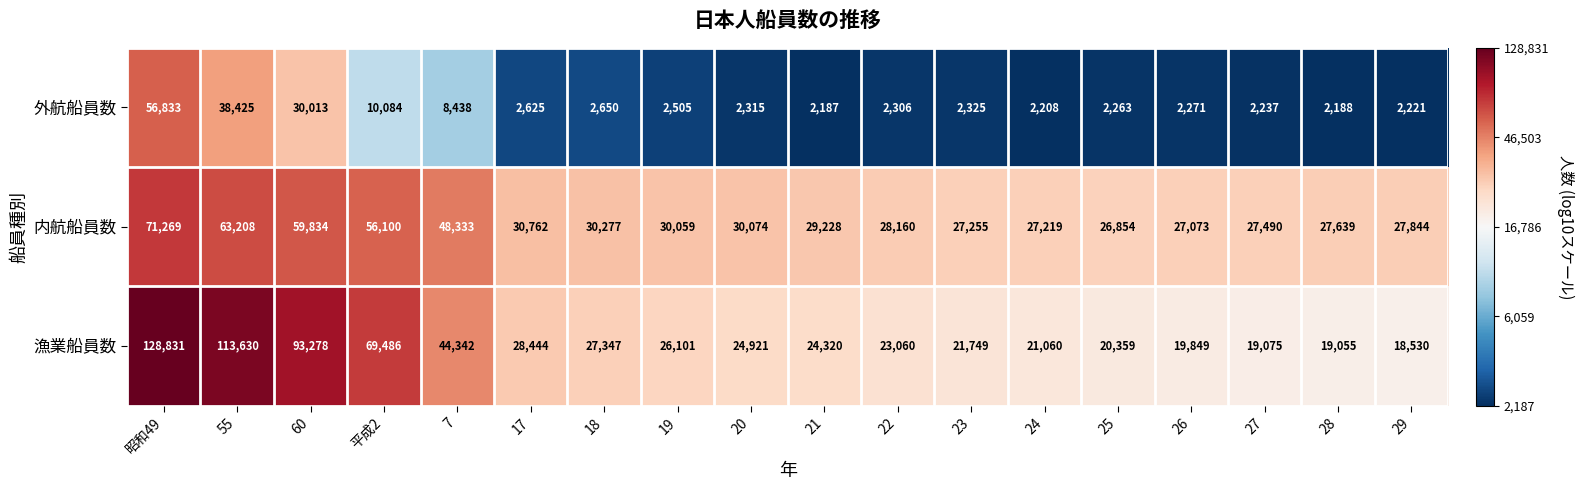

Which series has the largest total across all categories?

漁業船員数